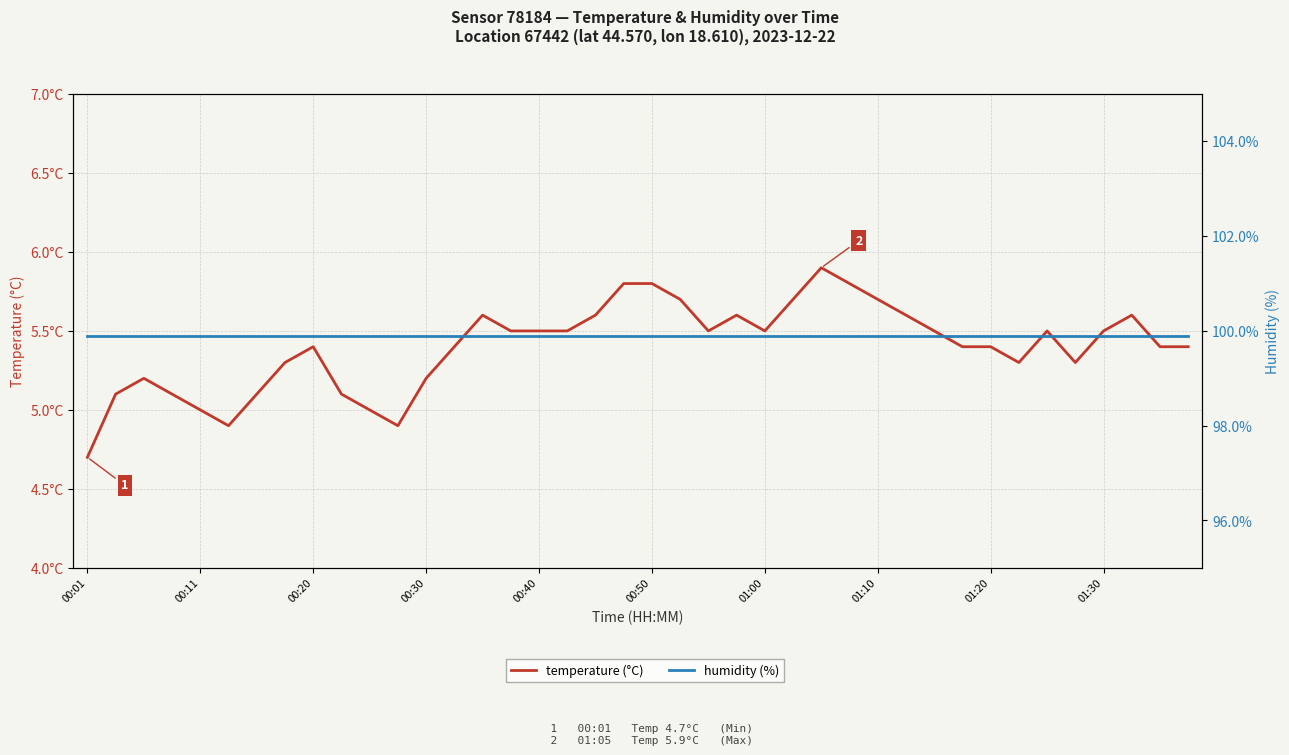

What is the spread (max minus min) of values at 18?

94.3